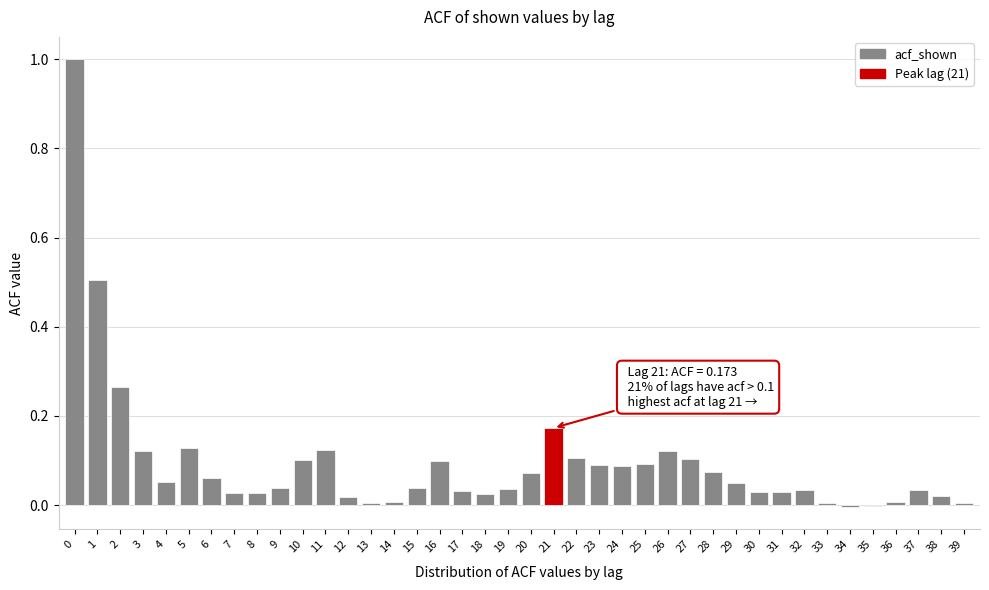

What is the maximum value shown in the chart?

1.0